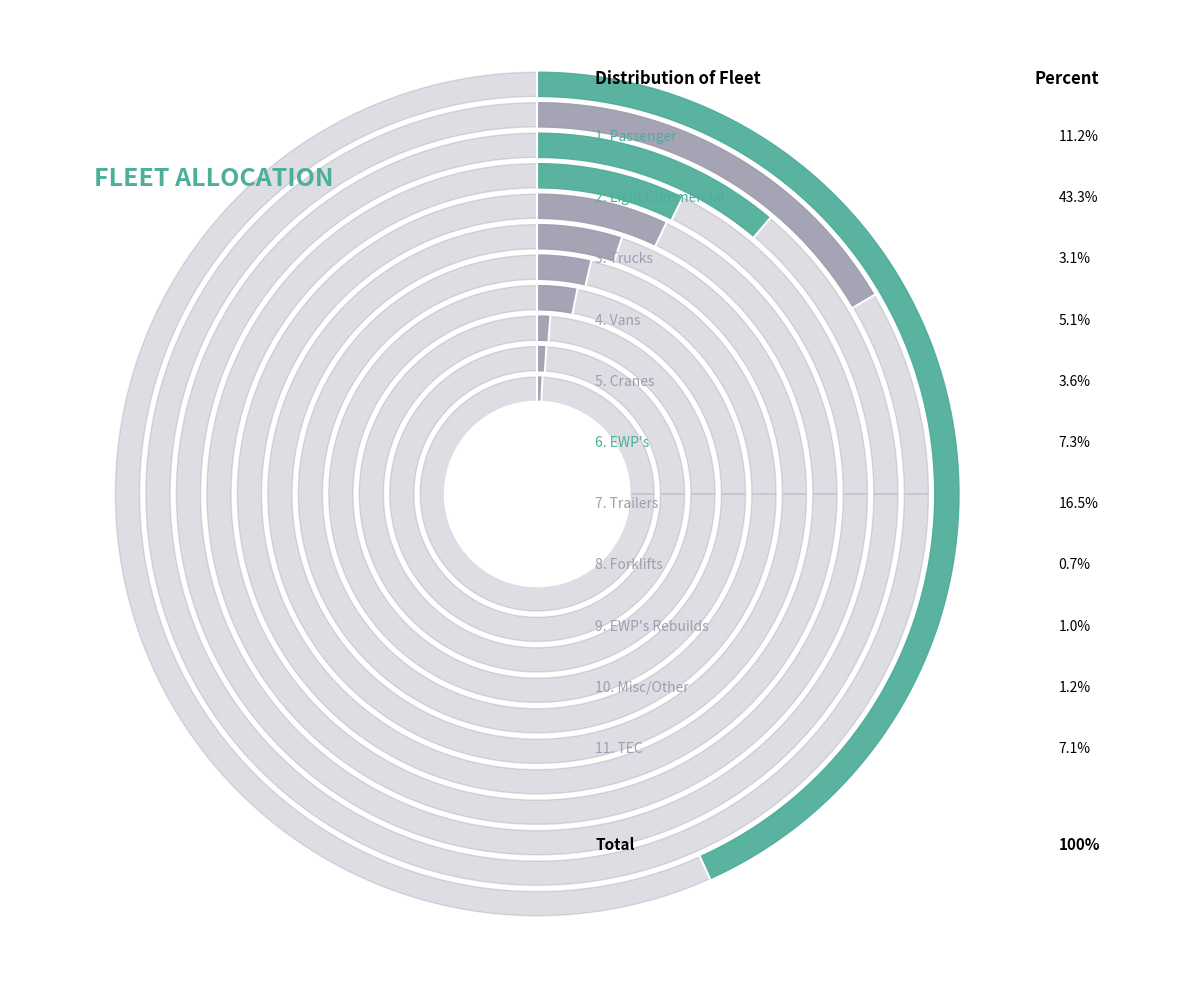

What percentage is the Passenger slice, to the nearest percent?

11%